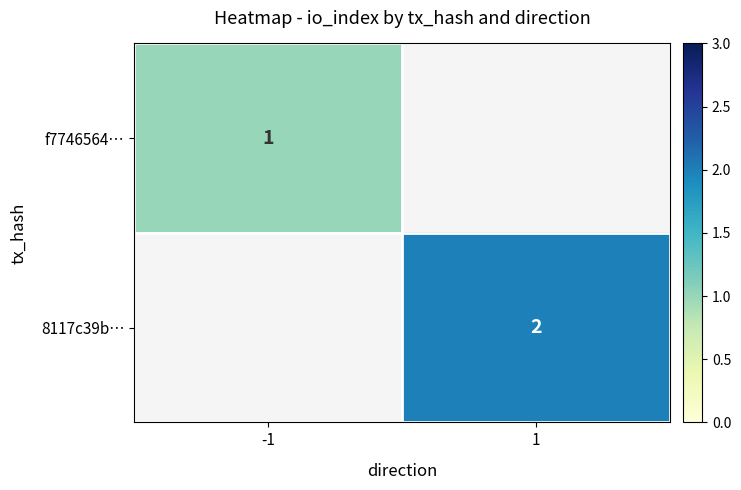

True or false: 8117c39b… has a value of 1 at 1.

False